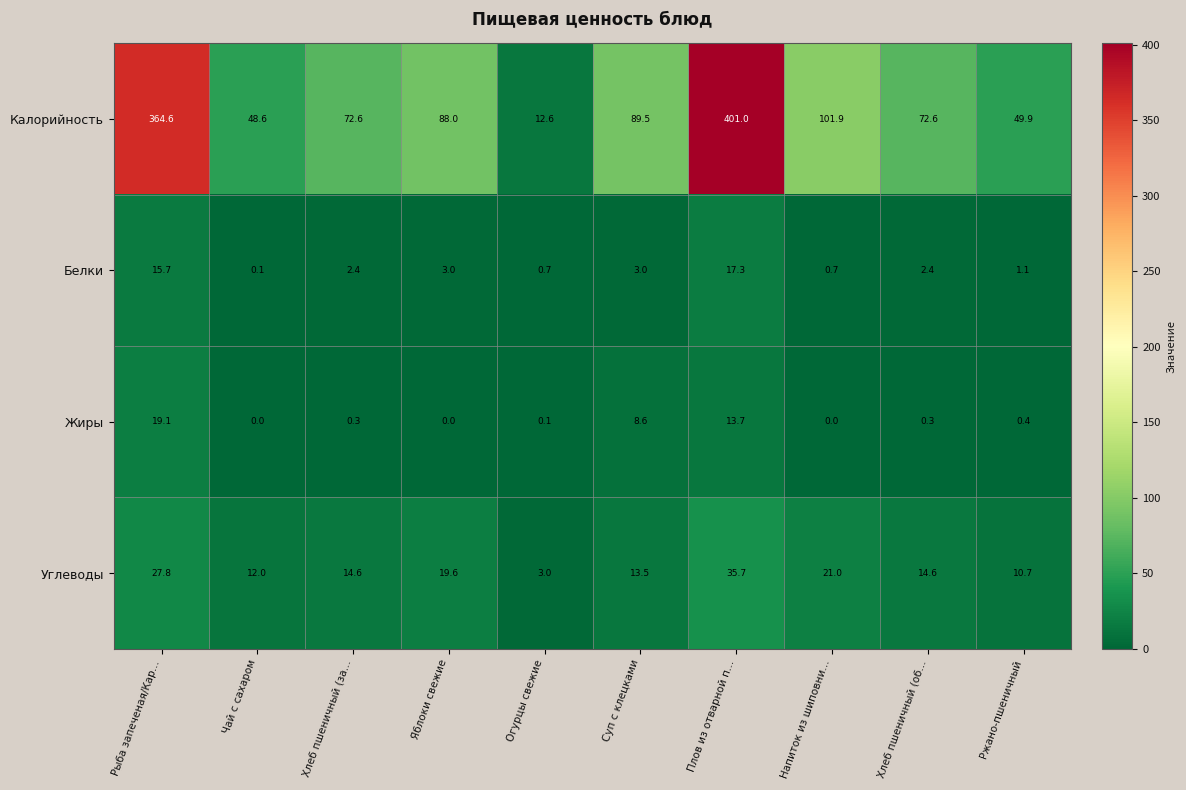

True or false: Белки has a value of 3.0 at Суп с клецками.

True